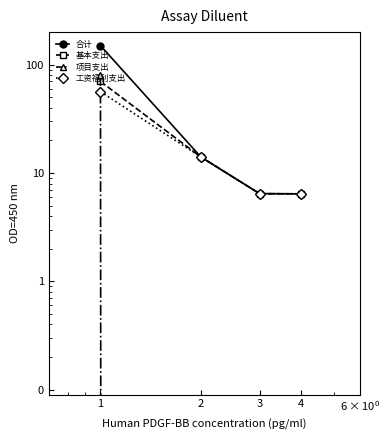

The value of 合计 at 4 is 11.3. True or false?

False